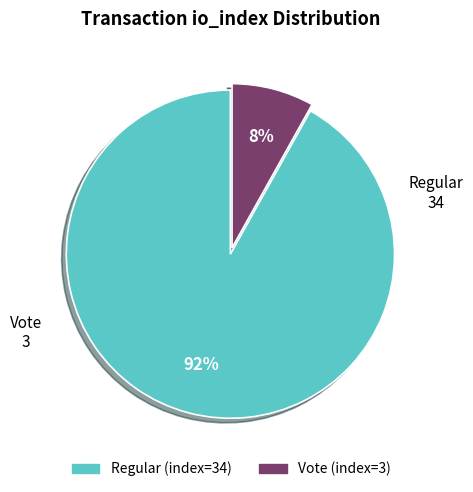

Count the number of slices in the pie.

2